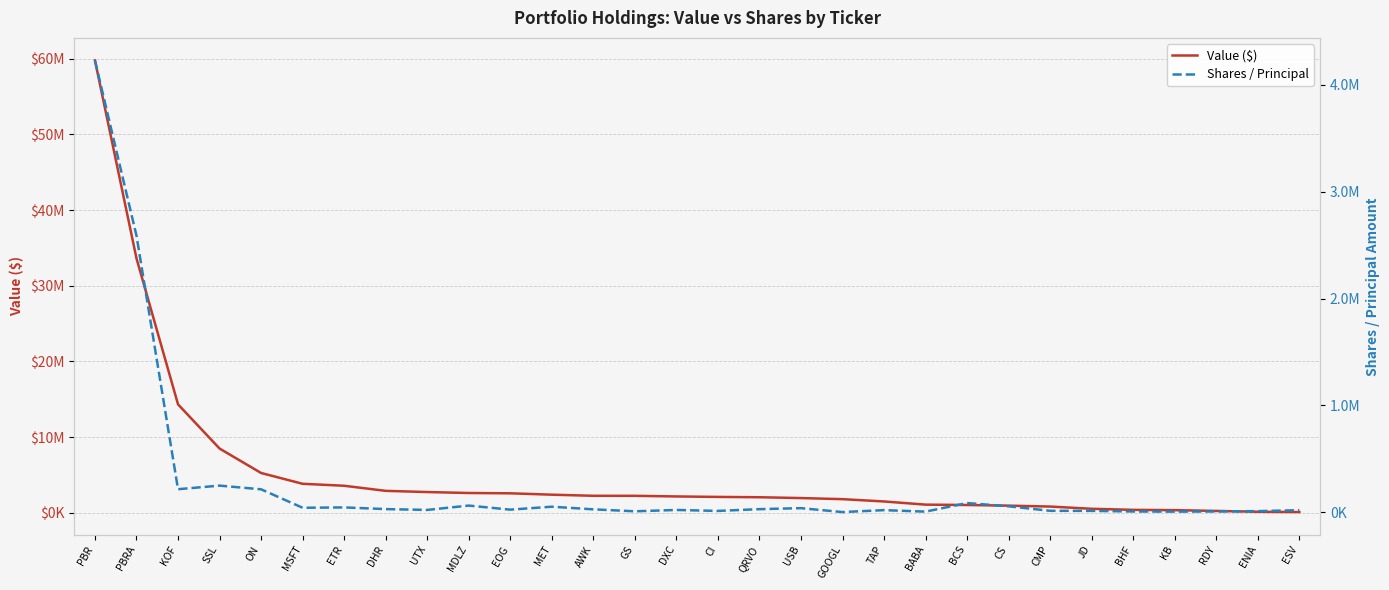

What is the label of the 20th point from the left?

TAP